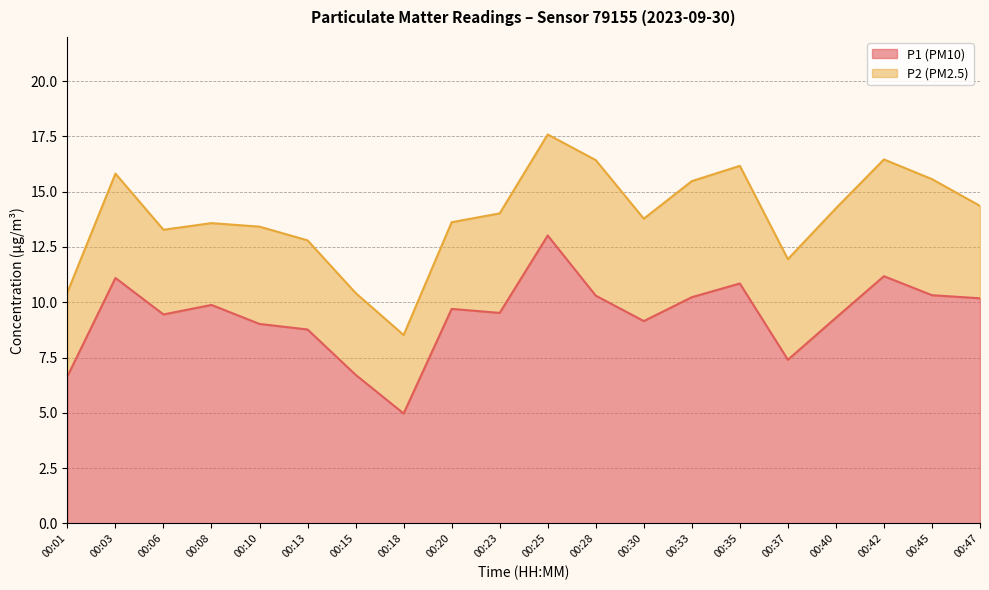

Reading left to right, extract all data points from this chart.

00:01=6.7	00:03=11.1	00:06=9.4	00:08=9.9	00:10=9.0	00:13=8.8	00:15=6.7	00:18=5.0	00:20=9.7	00:23=9.5	00:25=13.0	00:28=10.3	00:30=9.2	00:33=10.2	00:35=10.8	00:37=7.4	00:40=9.3	00:42=11.2	00:45=10.3	00:47=10.2